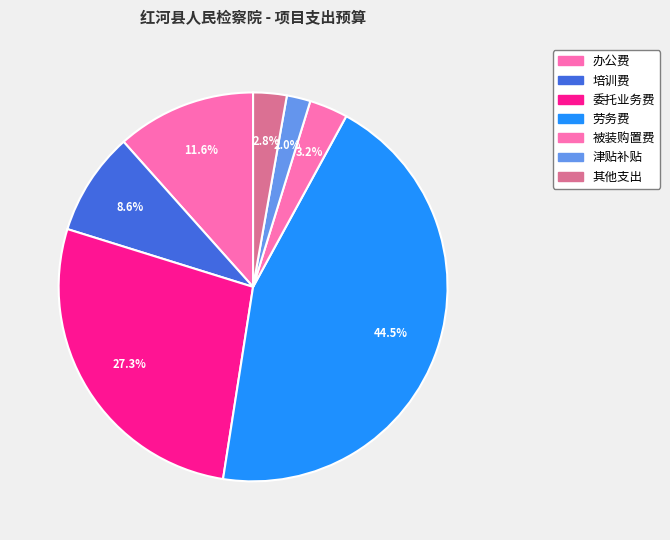

Which category has the biggest portion of the pie?

劳务费